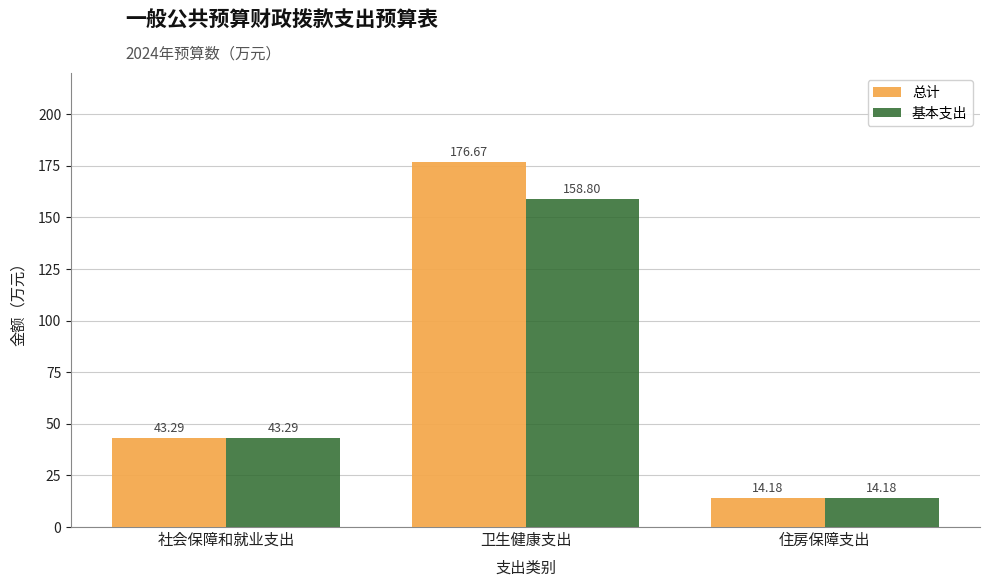

What is the total value across all series at 住房保障支出?

28.4